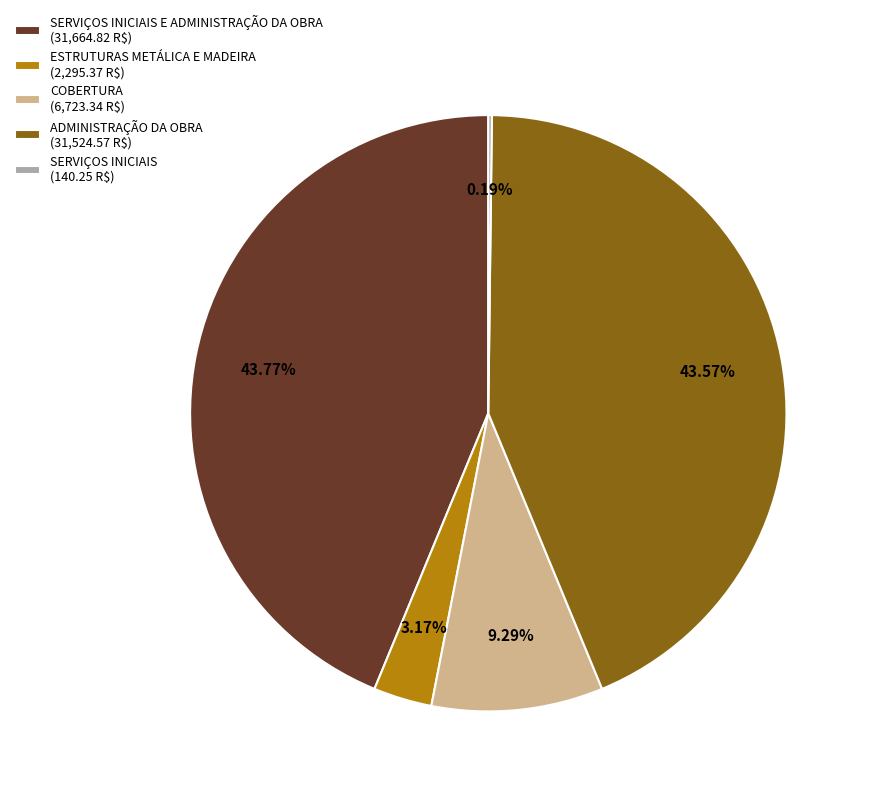

Is ADMINISTRAÇÃO DA OBRA (31,524.57 R$) the majority of the pie?

No